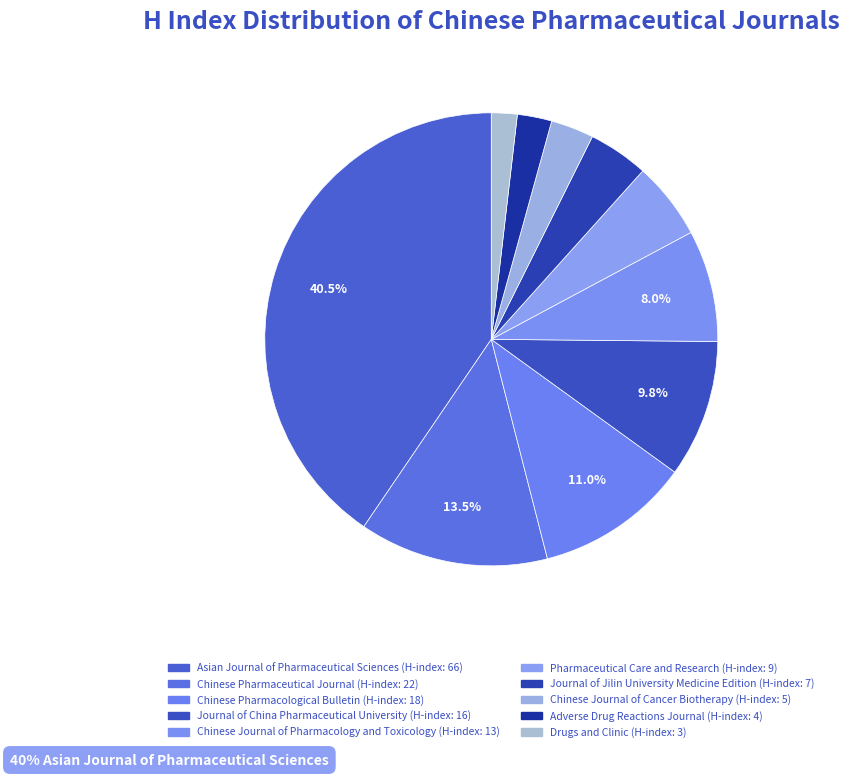

Count the number of slices in the pie.

10